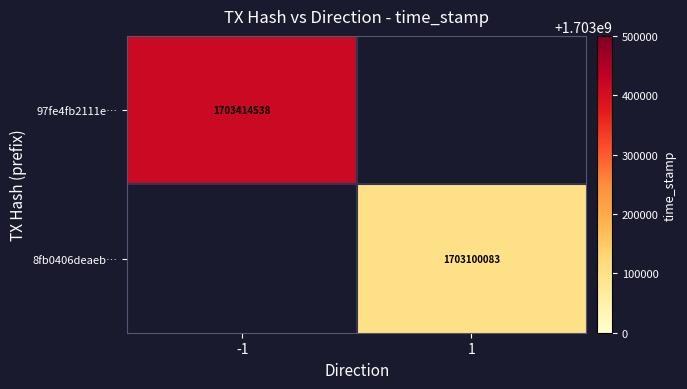

True or false: 8fb0406deaeb… has a value of 2829001498 at 1.

False